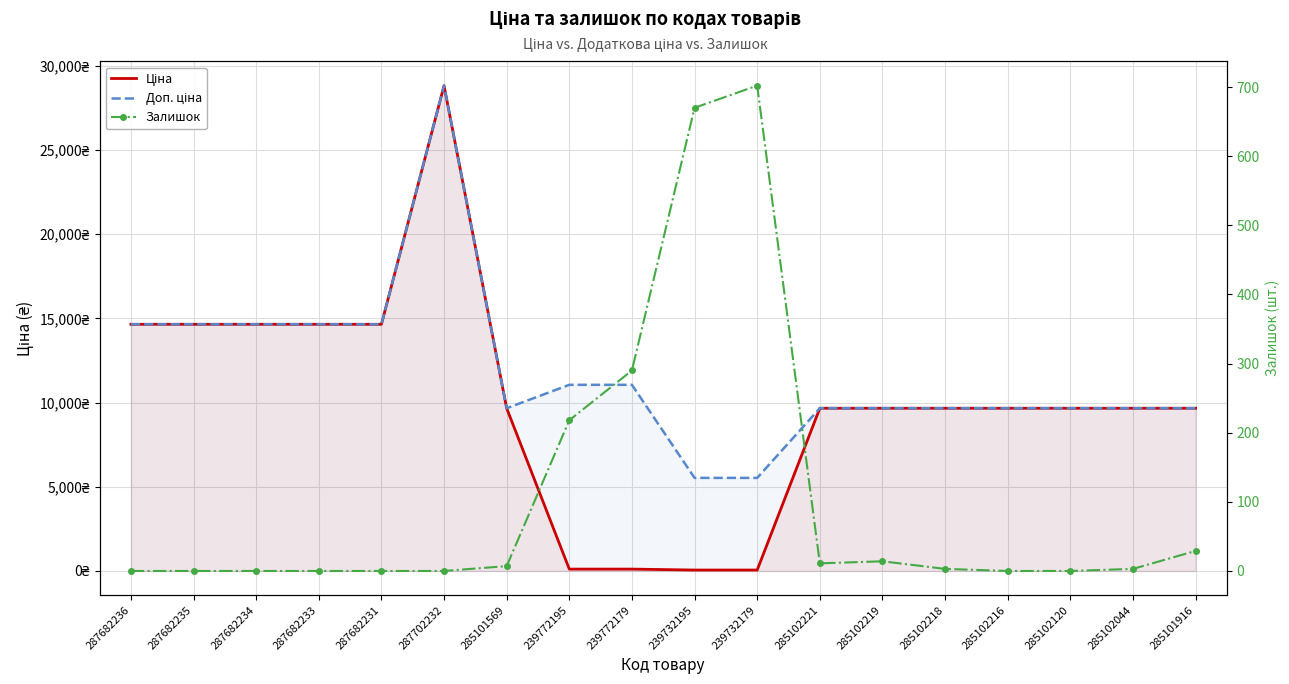

At which label is Доп. ціна closest to 17174?

287682236